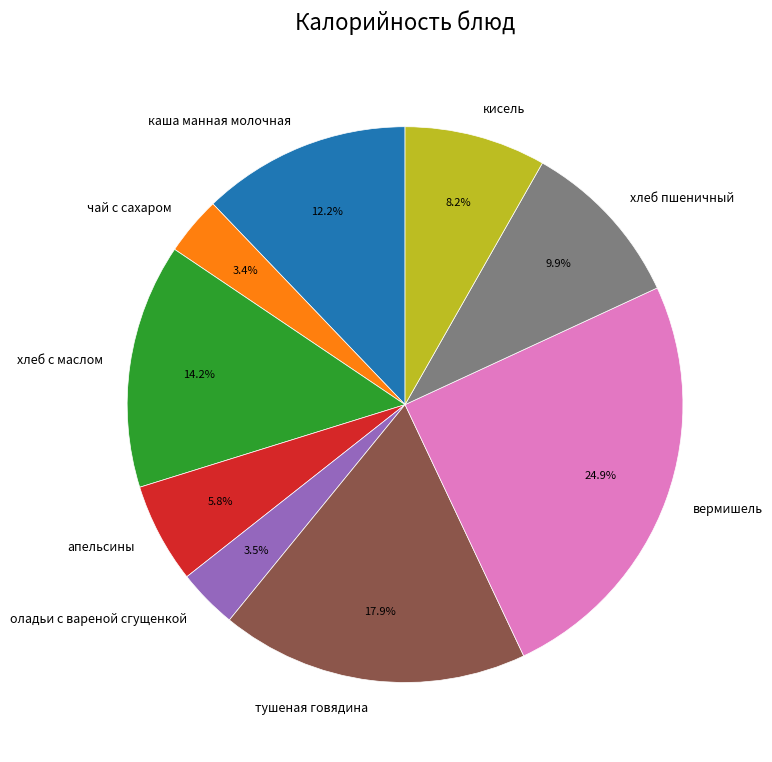

Which category has the biggest portion of the pie?

вермишель